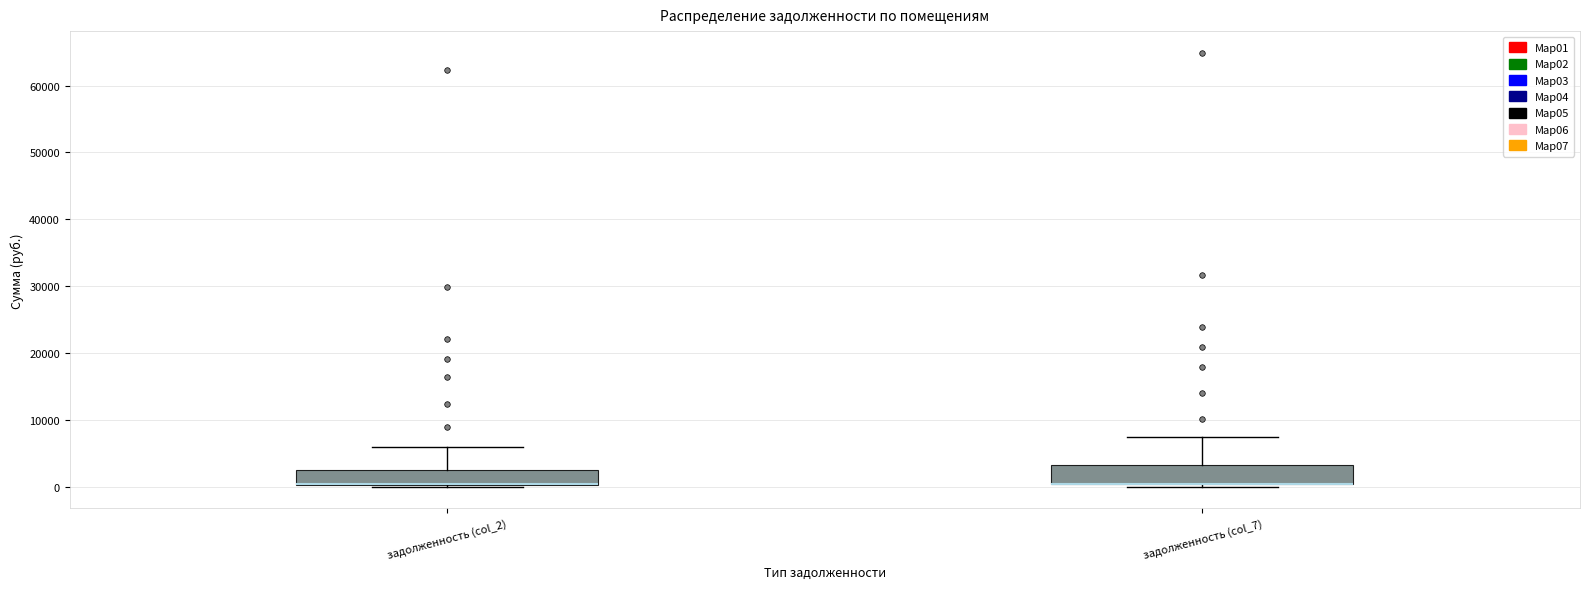

Reading left to right, read every box against the y-axis: the position of its median line, the range the box covers, and the ends of its whiskers. The values are not printed on the chart, so give them approximately, as read against the axis.

задолженность (col_2): median 0 (drawn on the box's lower edge), box 0 to 3000, whiskers 0 to 6000
задолженность (col_7): median 0 (drawn on the box's lower edge), box 0 to 3000, whiskers 0 (just below the box's lower edge) to 7000